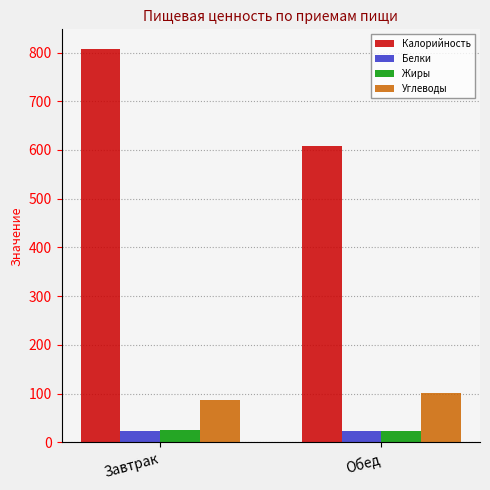

What is the difference between the Жиры values at Обед and Завтрак?

2.6